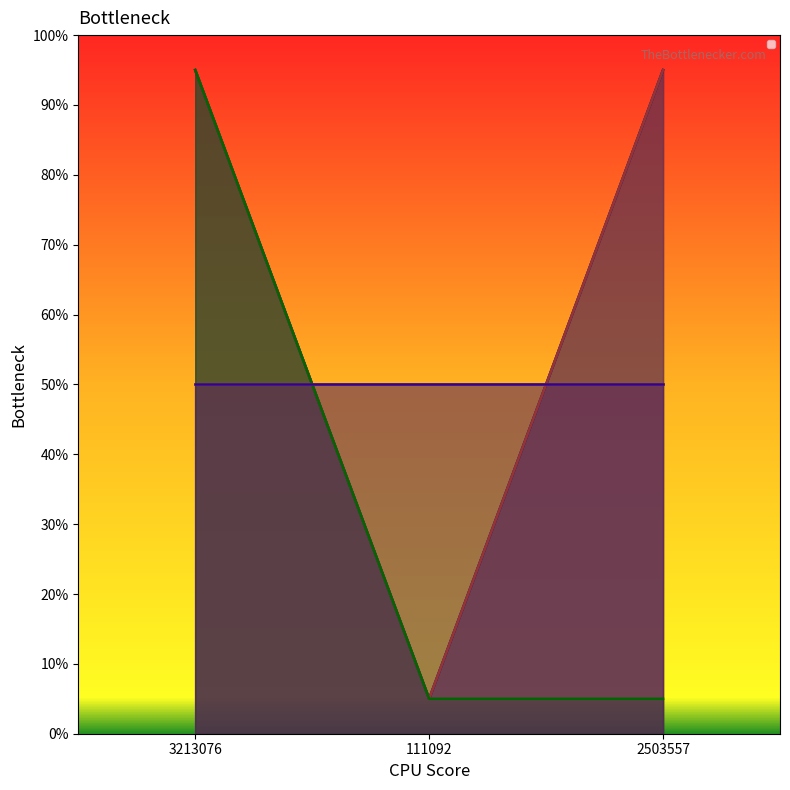

At how many categories does at least one series exceed 66?

2